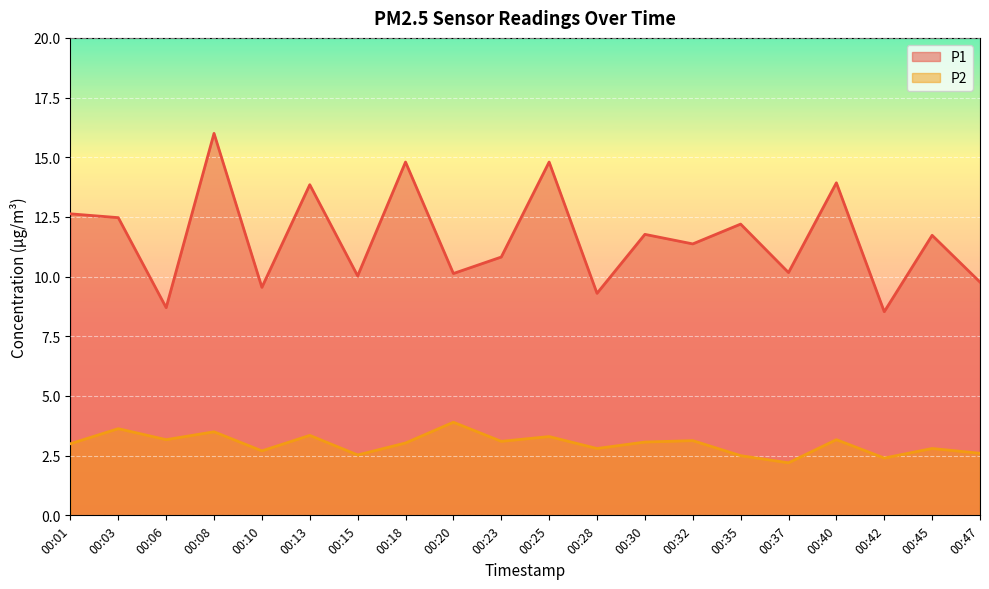

What is the difference between the maximum and minimum values in the P2 series?

1.7